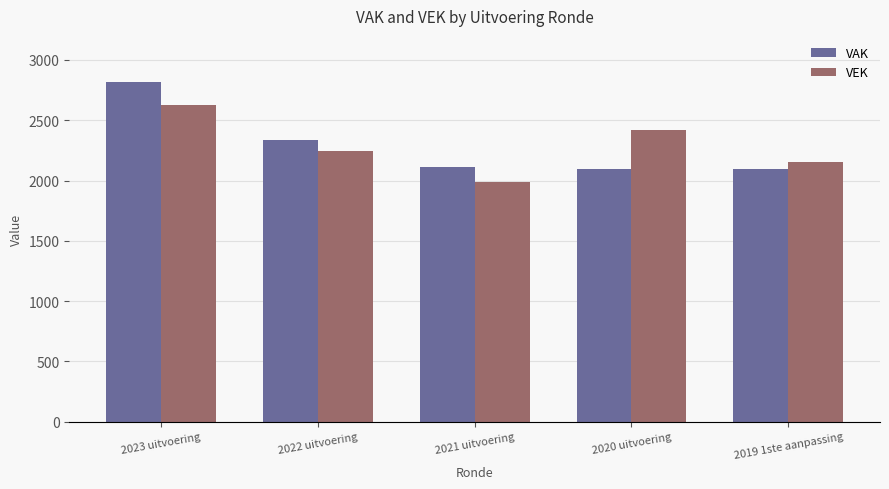

What is the difference between the maximum and minimum values in the VAK series?

721